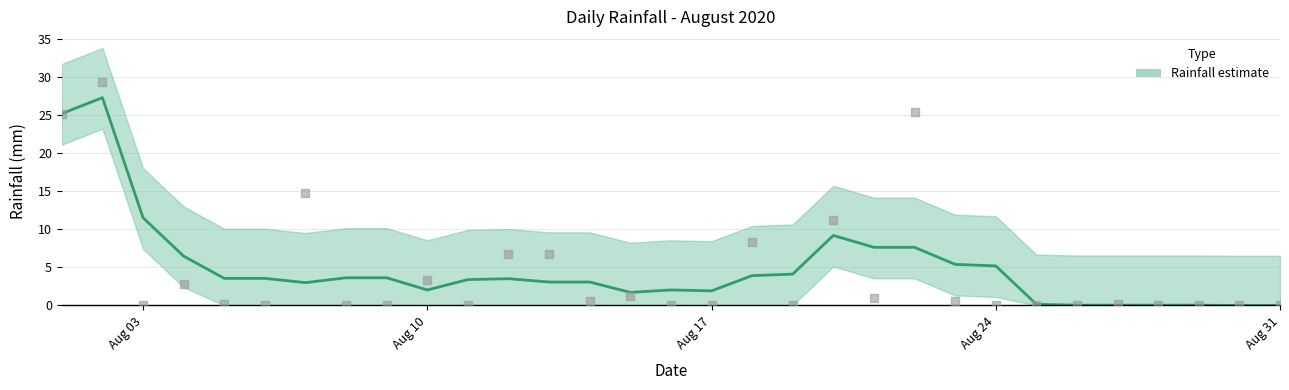

Which has a higher value, 2020-08-11 or 2020-08-14?

2020-08-14